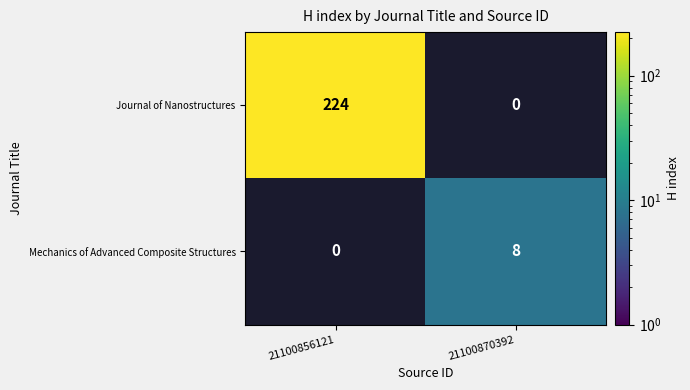

What is the minimum value shown in the chart?

8.0